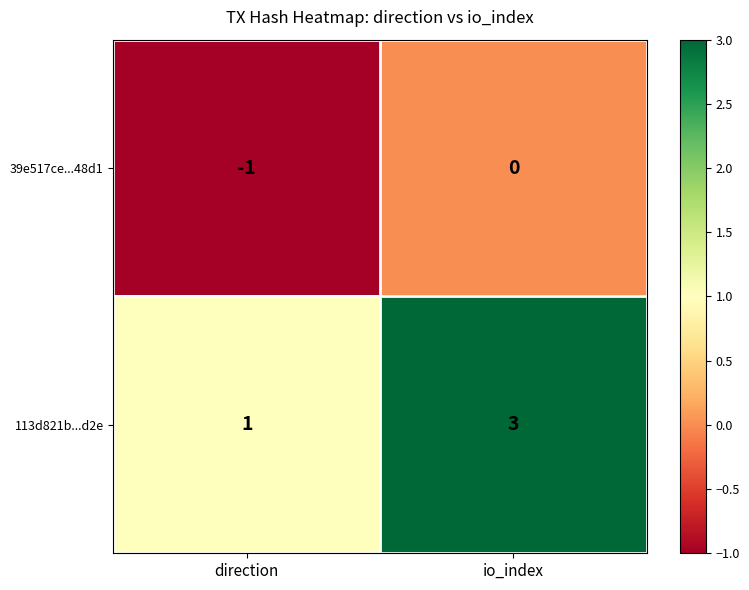

Which category has the highest value in the 113d821b...d2e series?

io_index